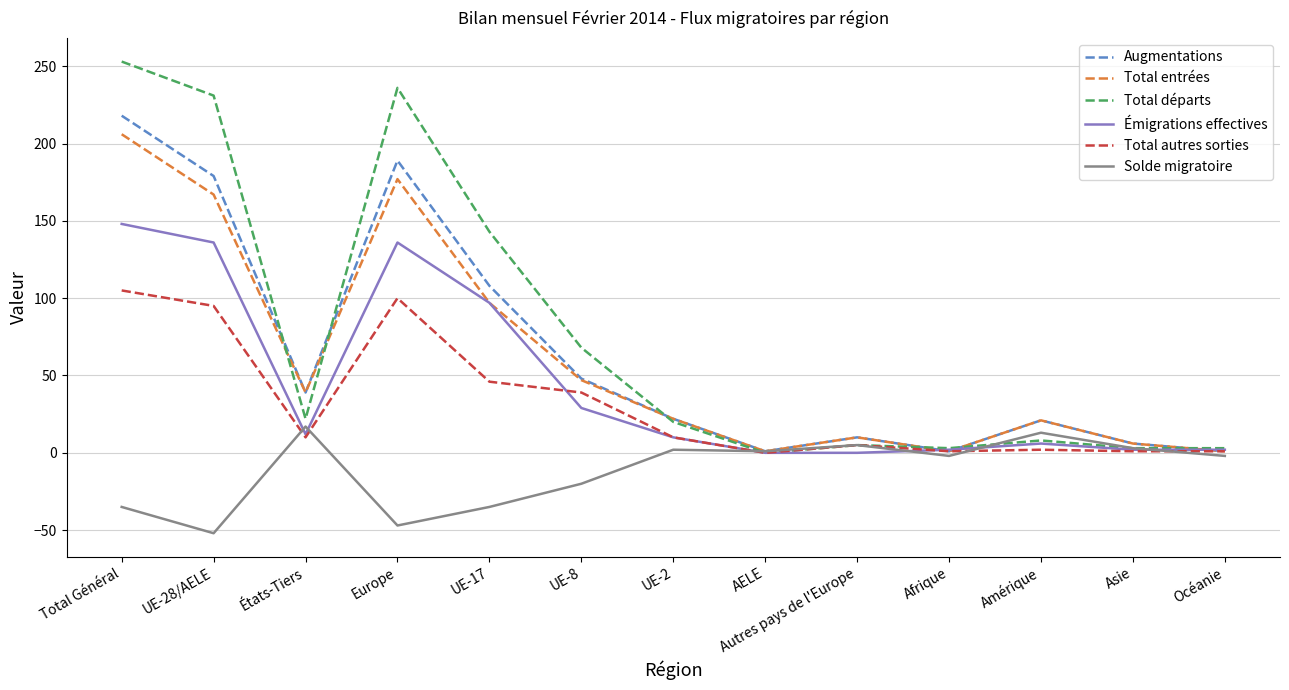

What is the approximate value of Total entrées at UE-2, to the nearest 10?

20